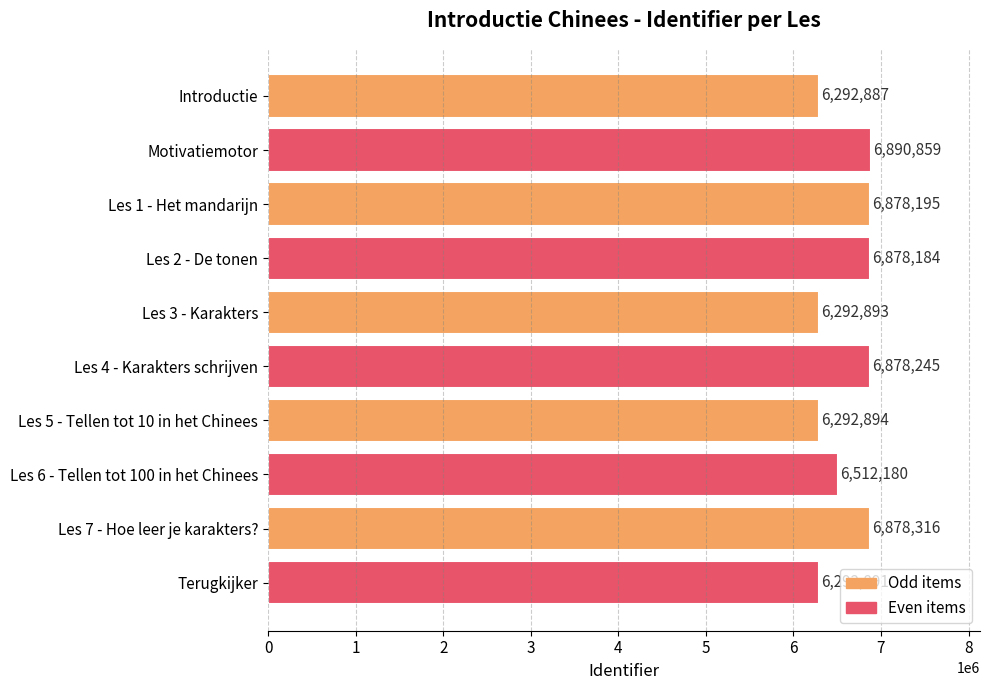

Reading bottom to top, extract all data points from this chart.

6292891	6878316	6512180	6292894	6878245	6292893	6878184	6878195	6890859	6292887